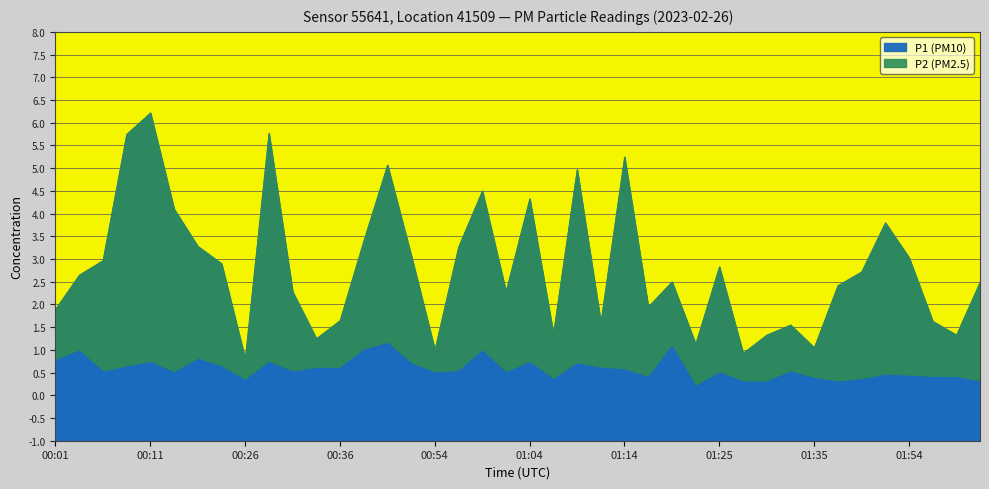

What is the label of the 6th point from the left?

00:13